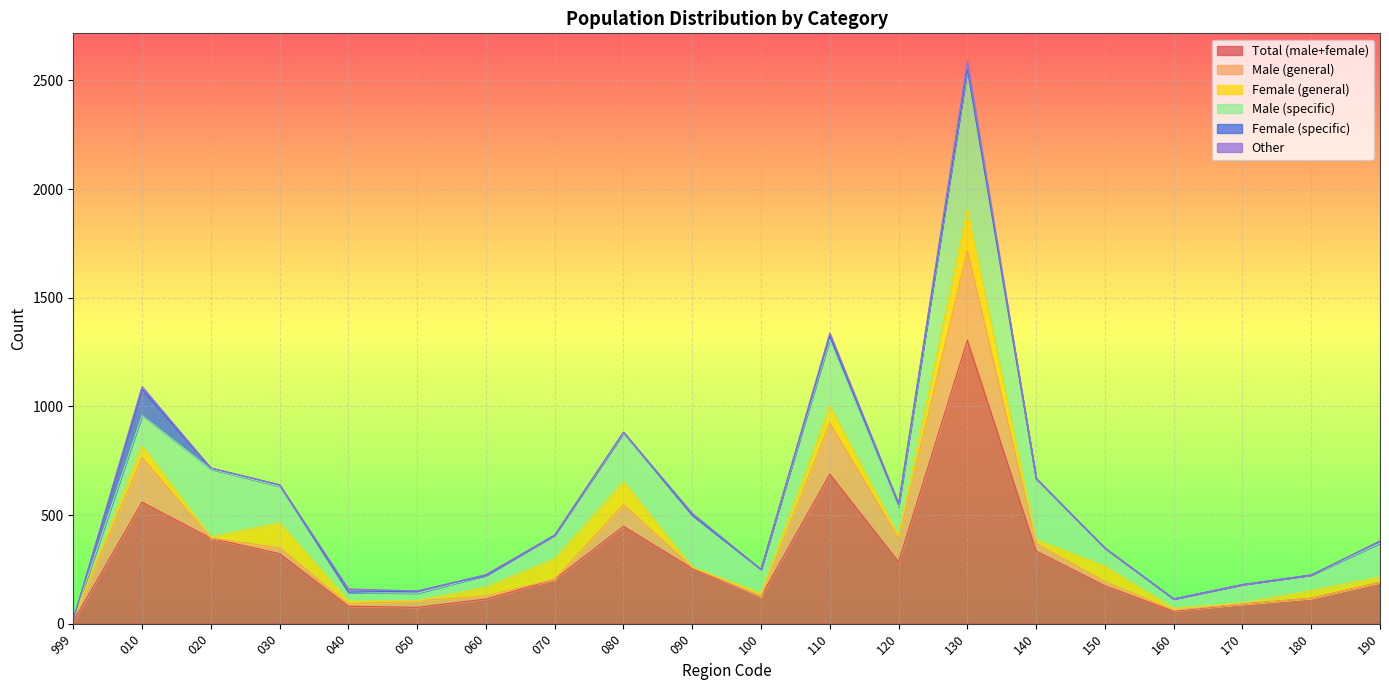

Where is the first local minimum for Female (general)?

020